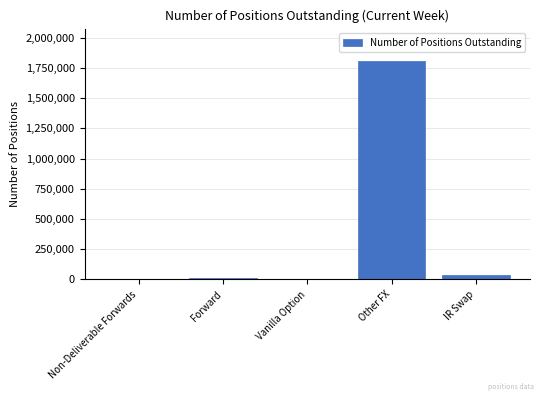

Between IR Swap and Other FX, which is larger?

Other FX